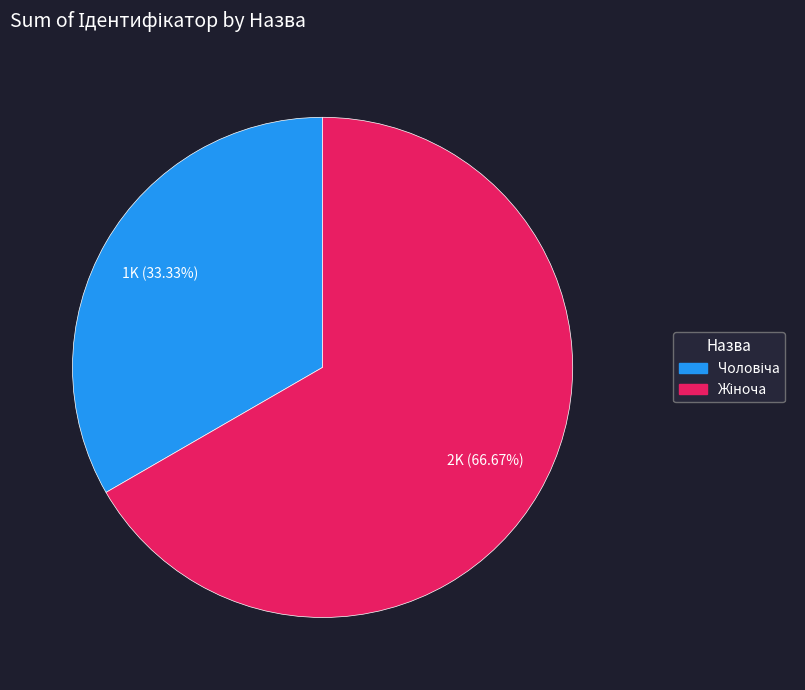

Does any single category account for the majority?

Yes